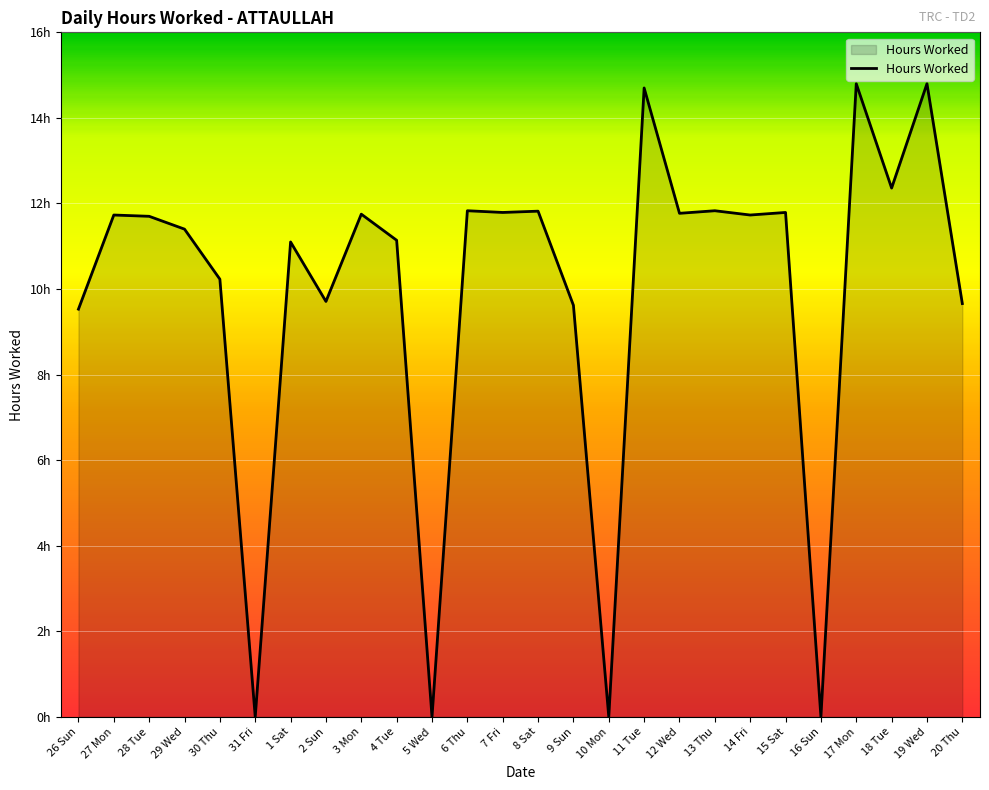

Does the chart have visible grid lines?

Yes